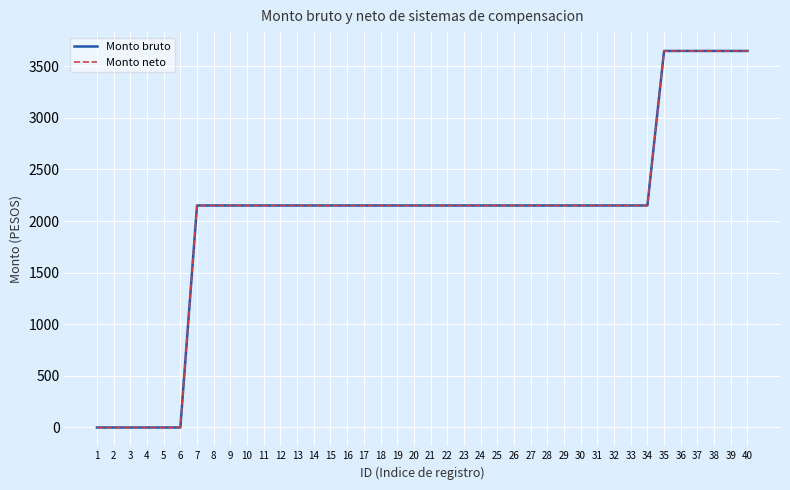

Does the chart display data point markers on the line(s)?

No